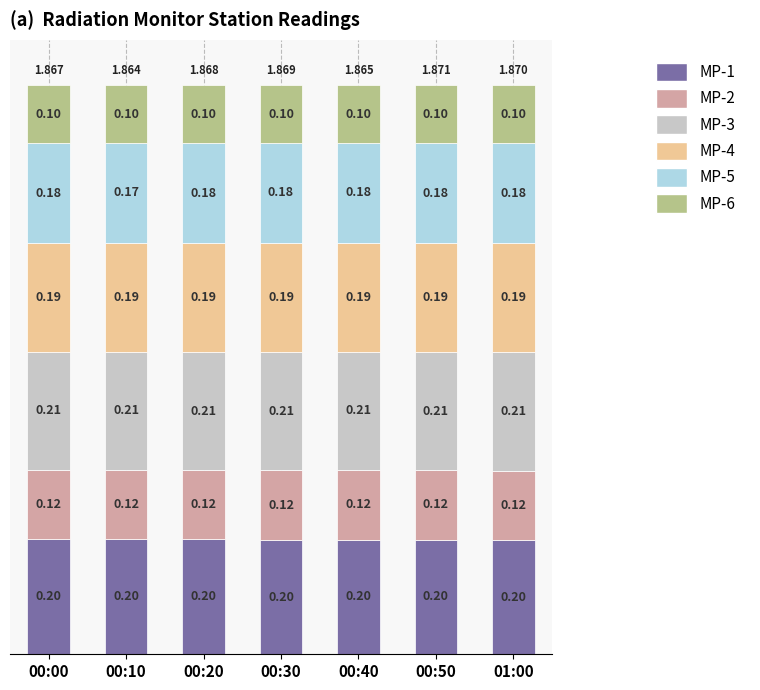

What is the sum of the MP-3 values at 01:00 and 00:10?

0.4